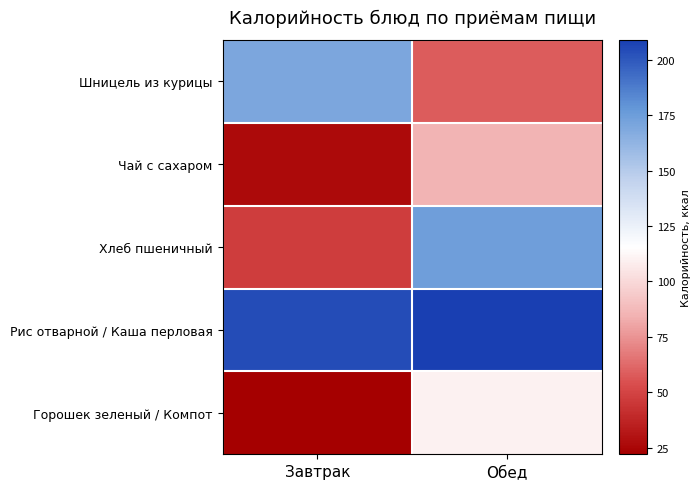

At Завтрак, list the series in order from largest to smallest.

Рис отварной / Каша перловая, Шницель из курицы, Хлеб пшеничный, Чай с сахаром, Горошек зеленый / Компот